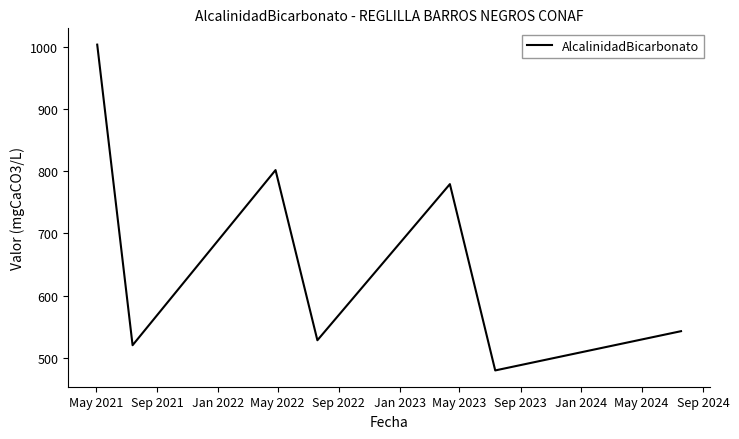

Count the number of data series in this chart.

1